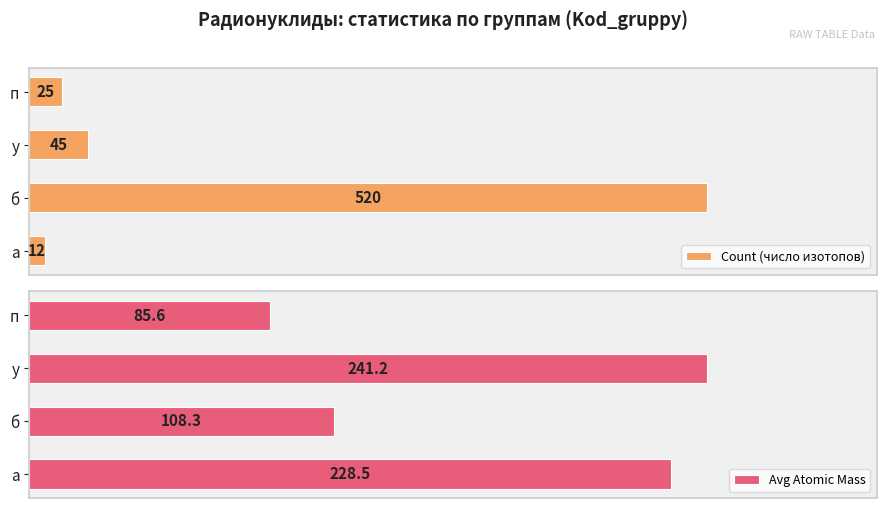

How many series are shown in this chart?

2